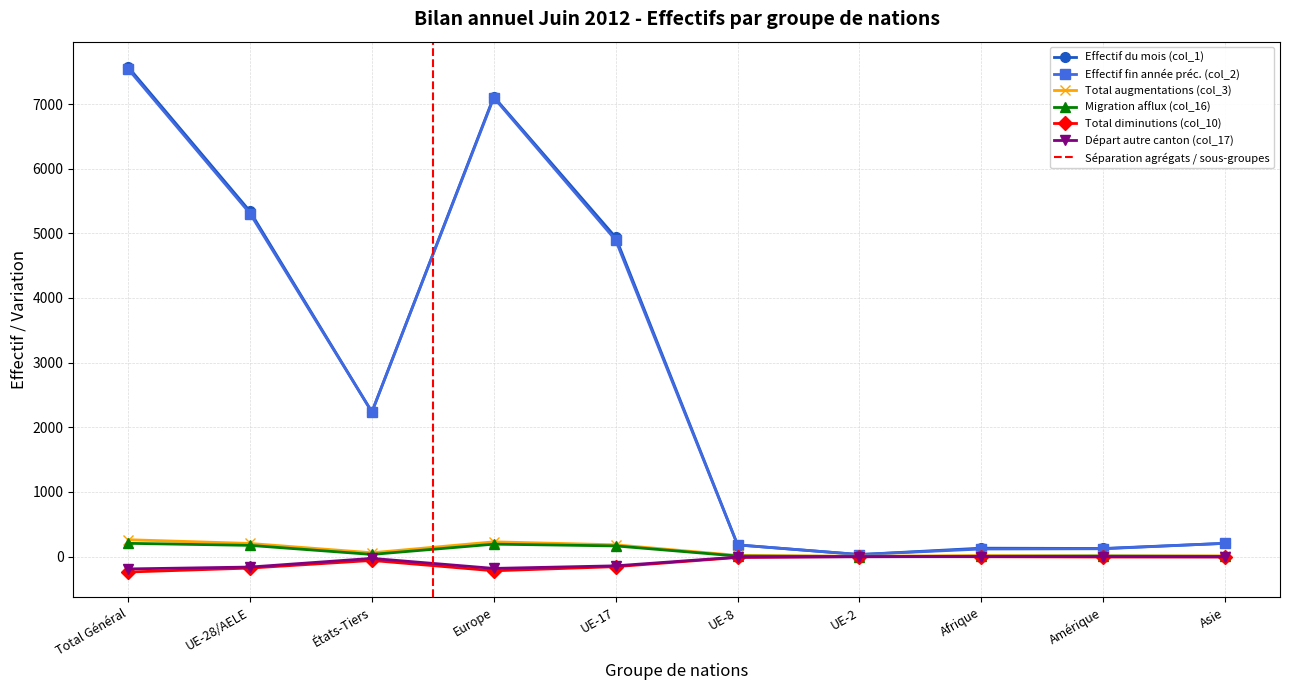

Which series has the largest total across all categories?

Effectif du mois (col_1)